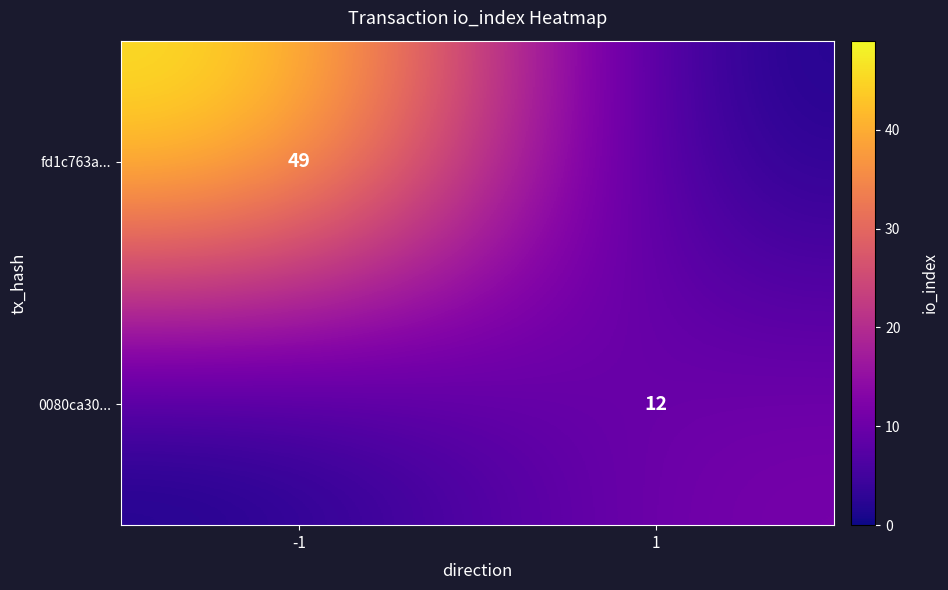

The 0080ca30... series shows 16 at 1. True or false?

False